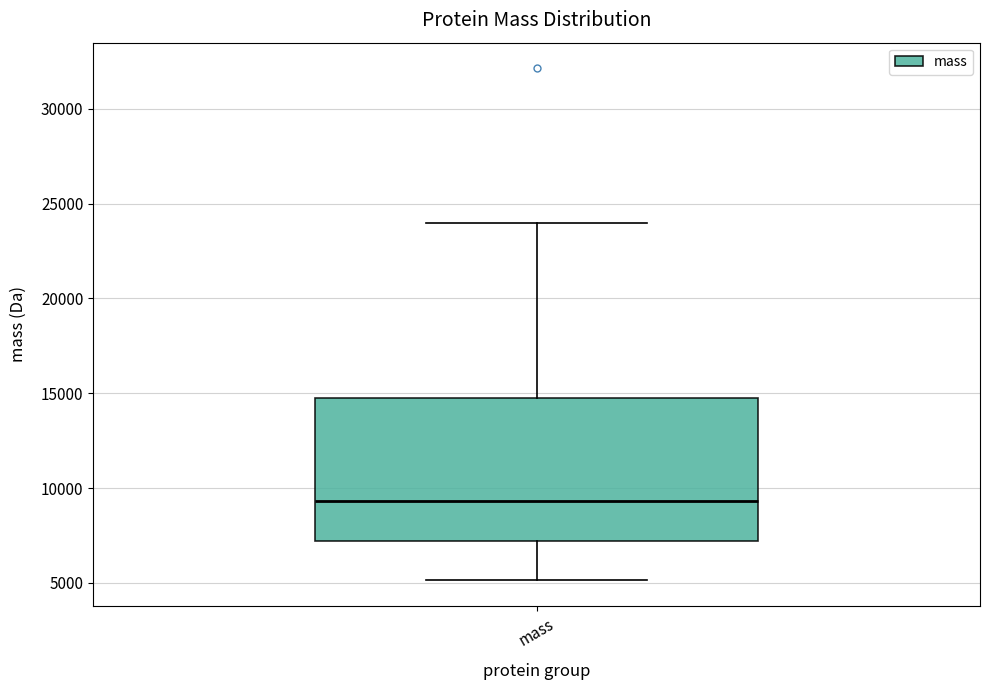

Where does the upper whisker of the box for mass end on the y-axis? The values are not printed on the chart, so give them approximately, as read against the axis.

24000